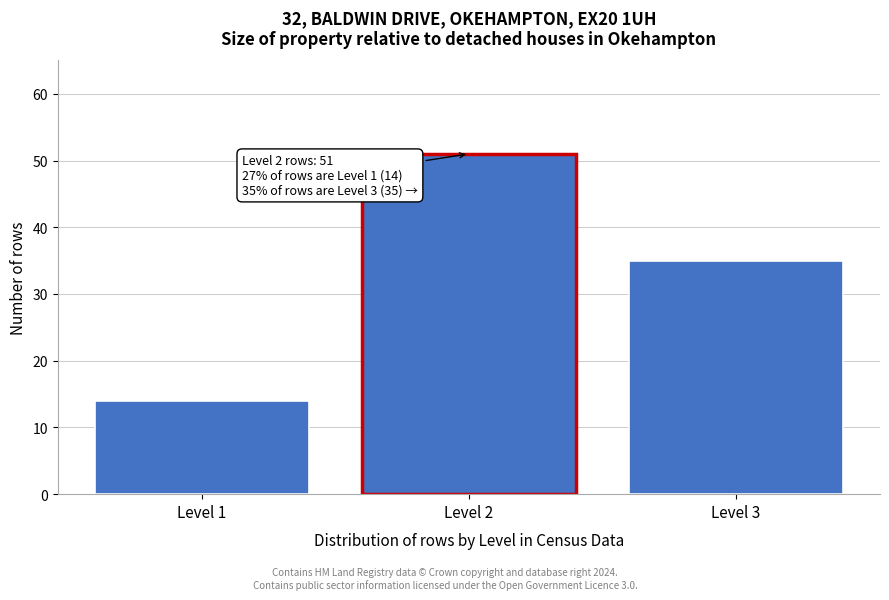

Reading left to right, what are all the values shown in this chart?

14	51	35